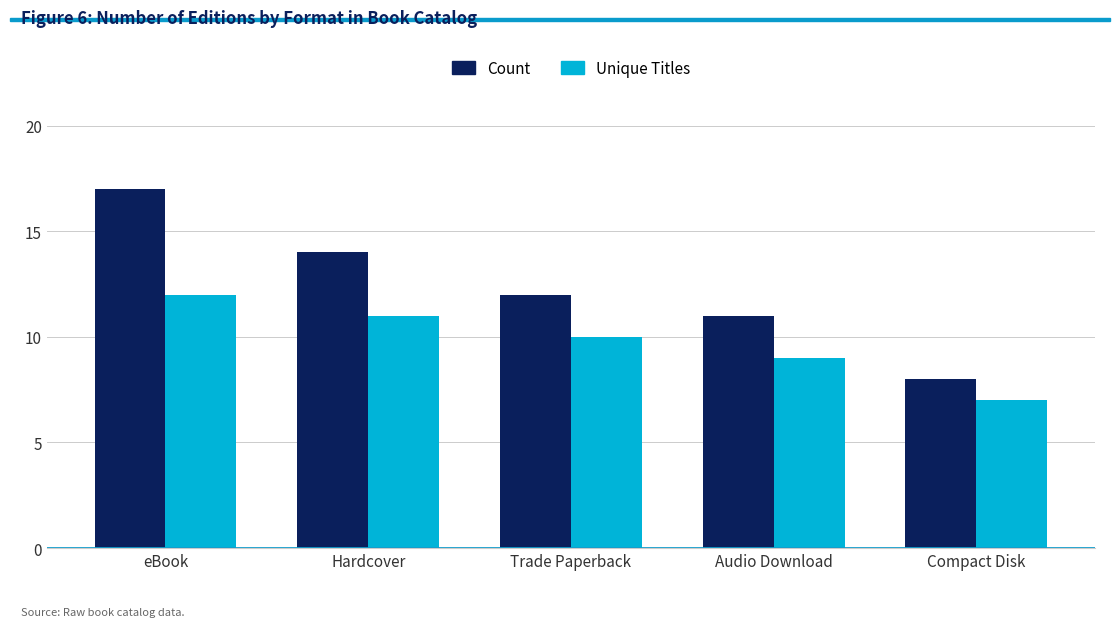

How many Count values are between 11 and 14?

3